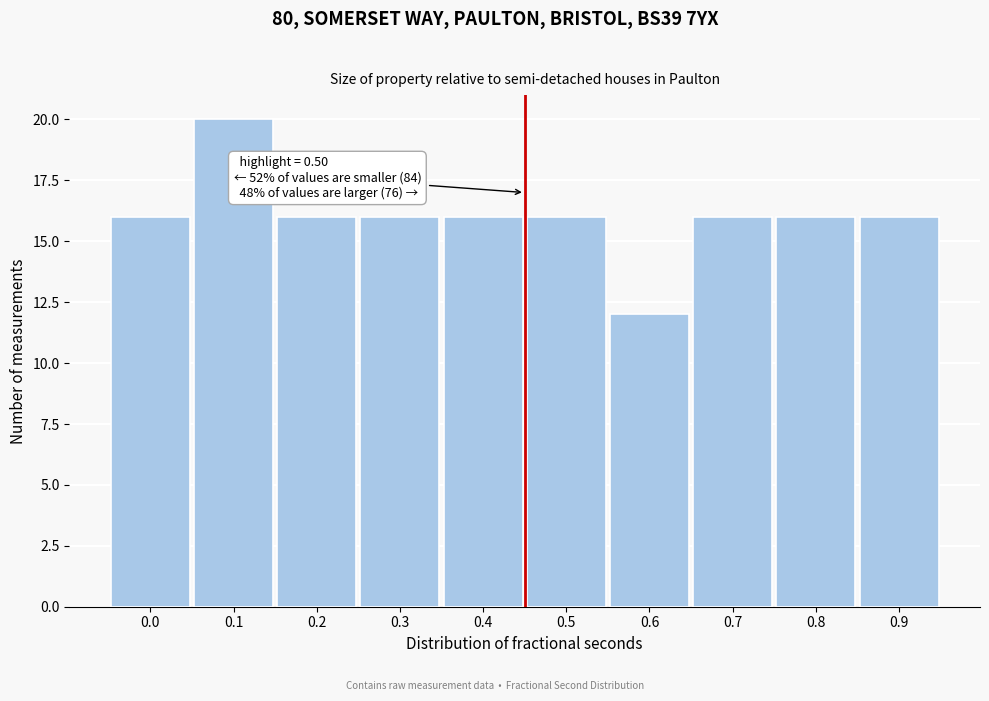

Reading right to left, extract all data points from this chart.

16	16	16	12	16	16	16	16	20	16